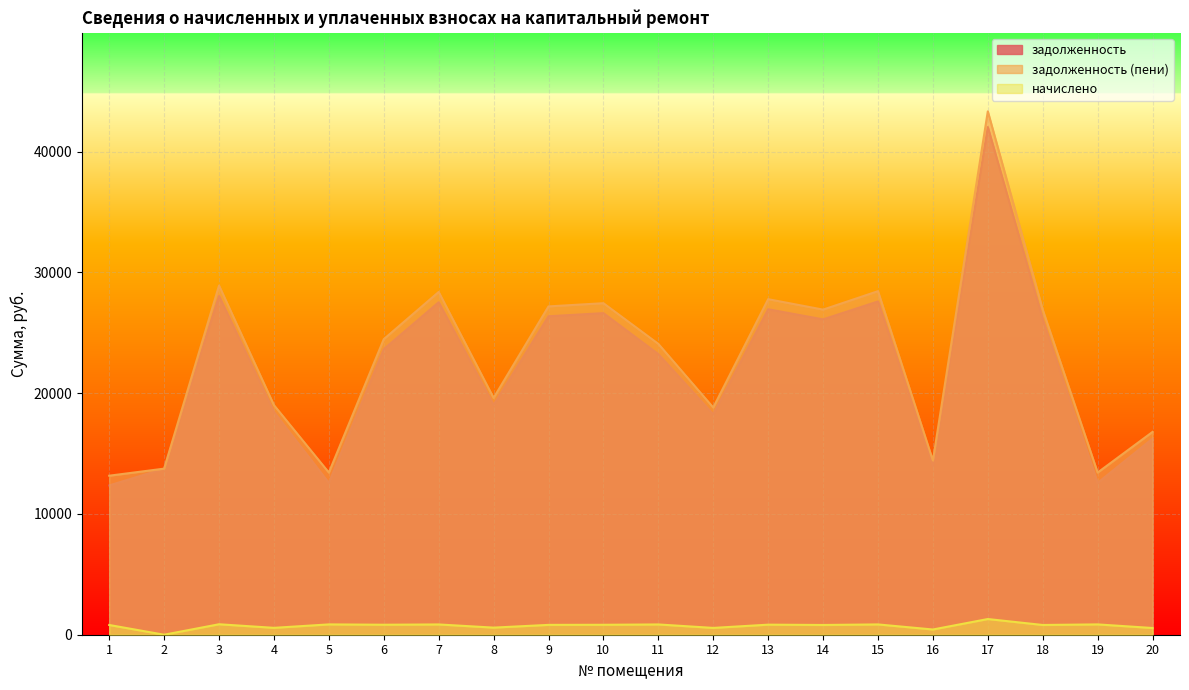

Which category has the lowest value across all series?

2